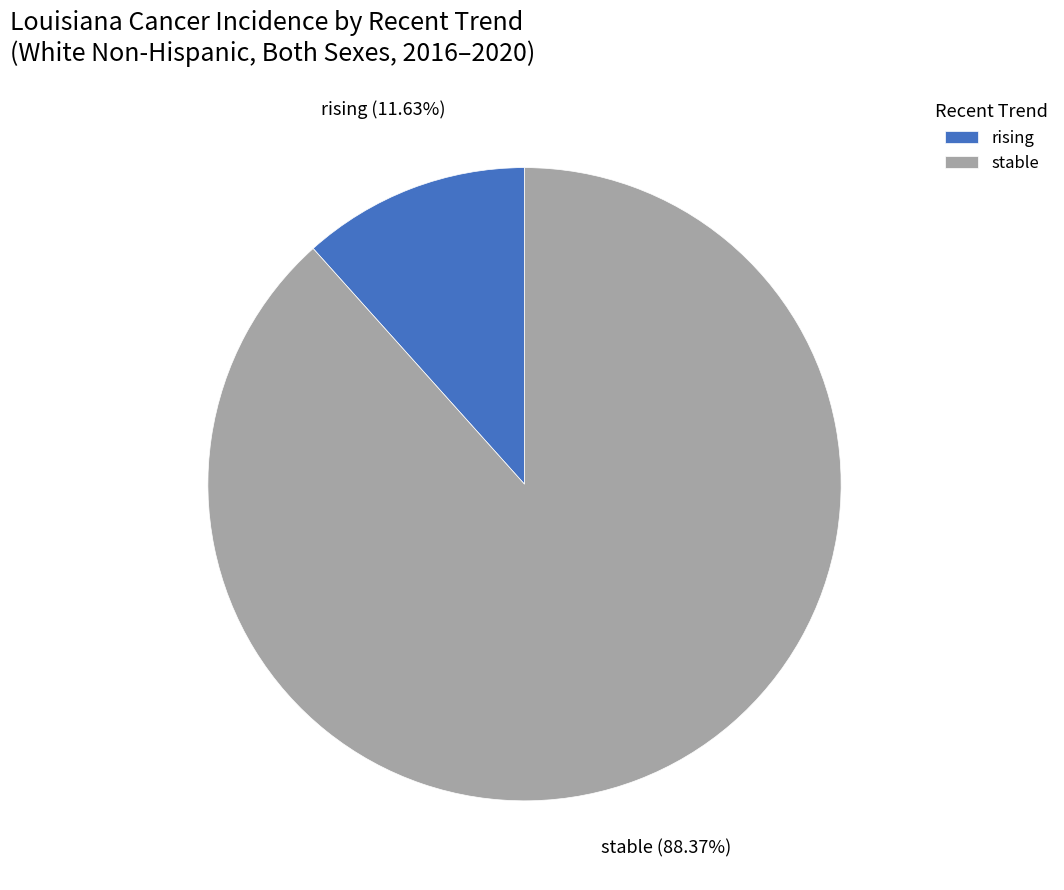

What is the smallest slice in the pie chart?

rising